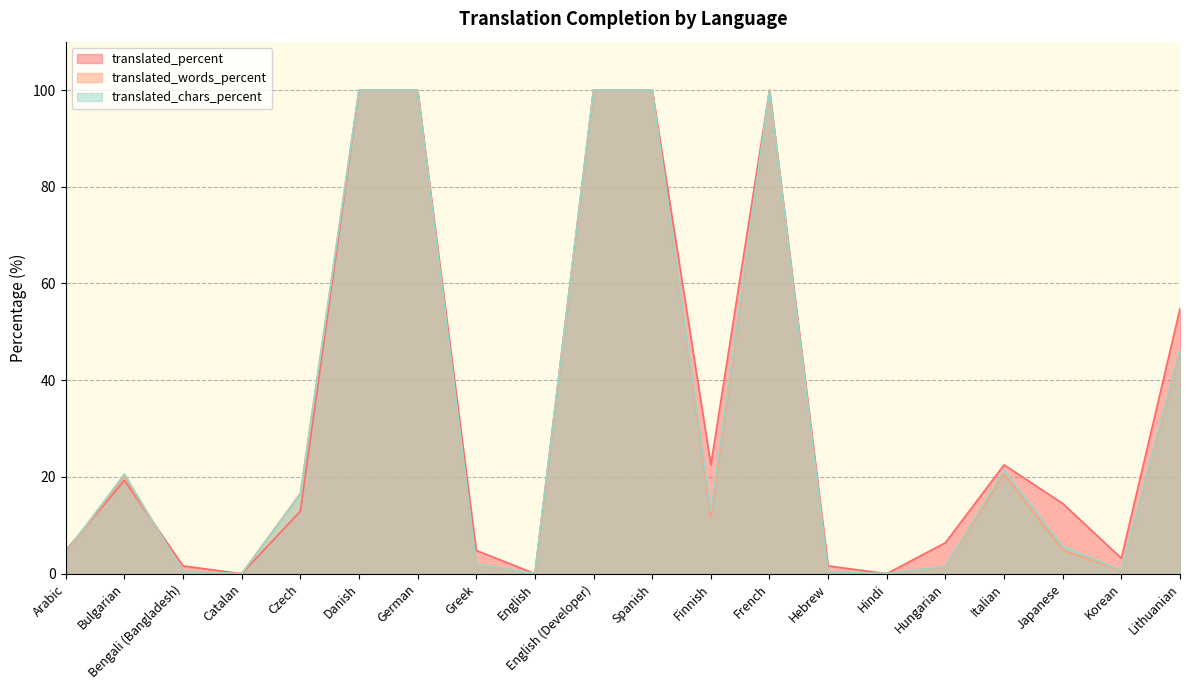

Which series changed the most between Japanese and Lithuanian?

translated_words_percent